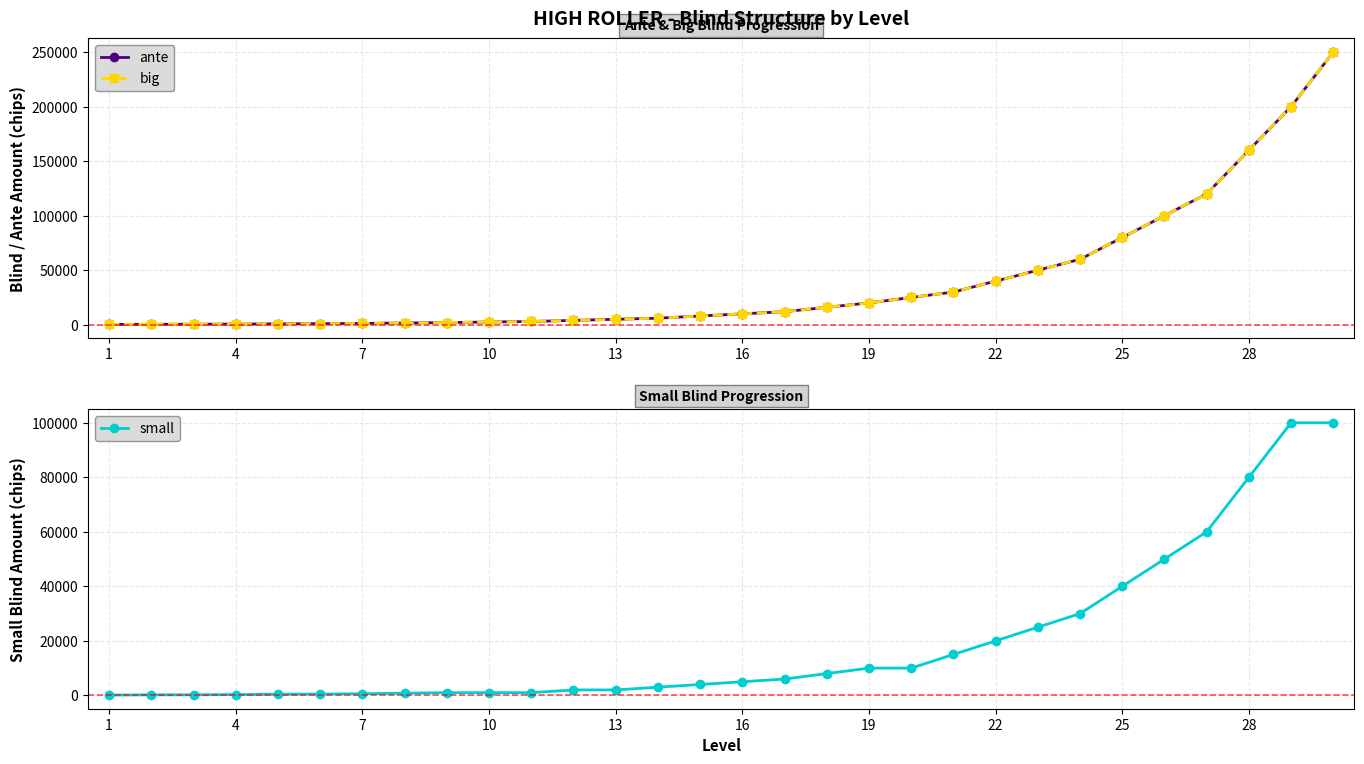

Which series has the largest total across all categories?

ante